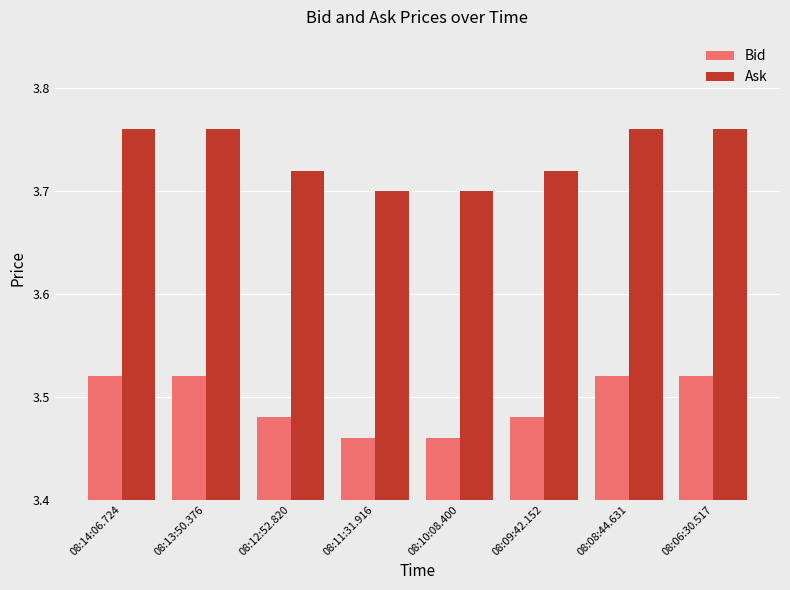

What is the difference between the second highest and minimum values in the Bid series?

0.1